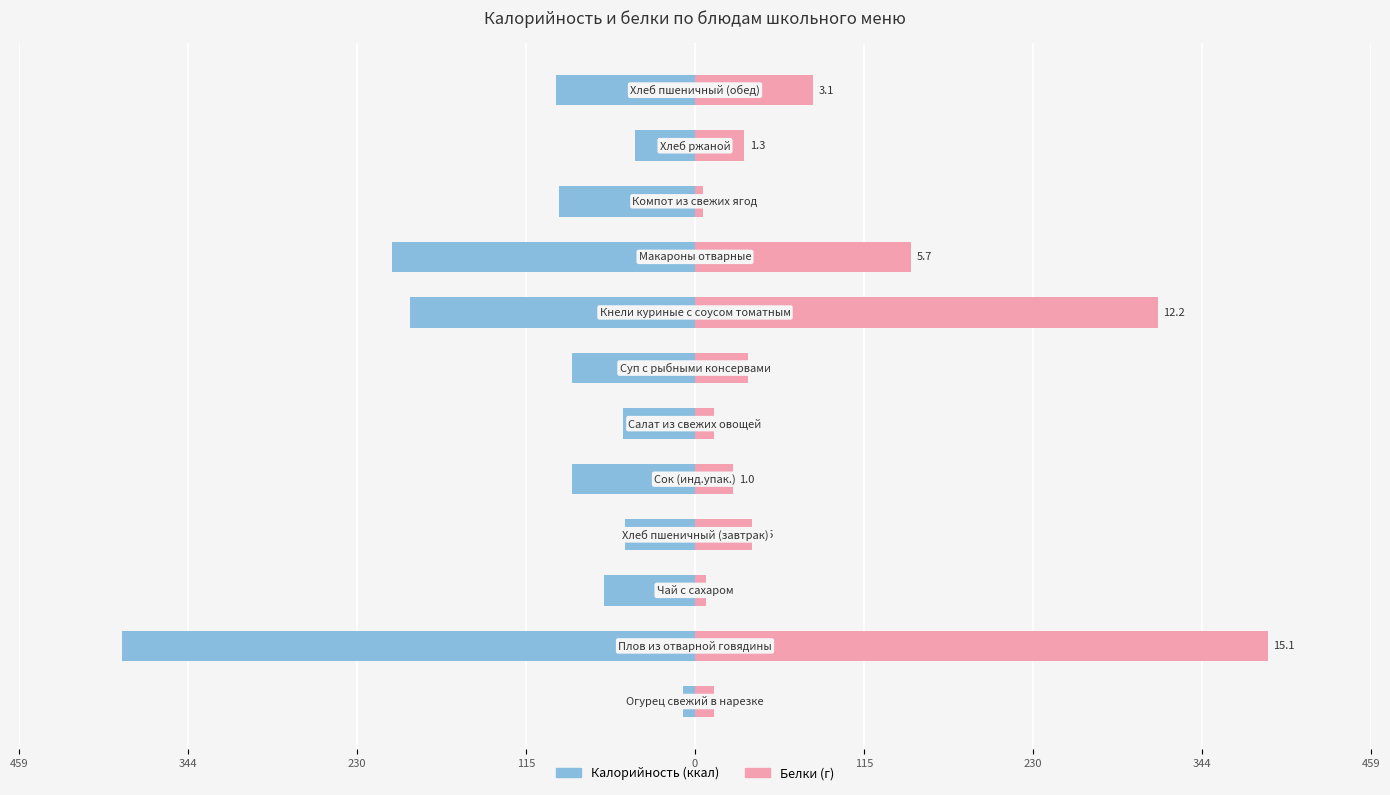

The Калорийность series shows -40.8 at 10. True or false?

True